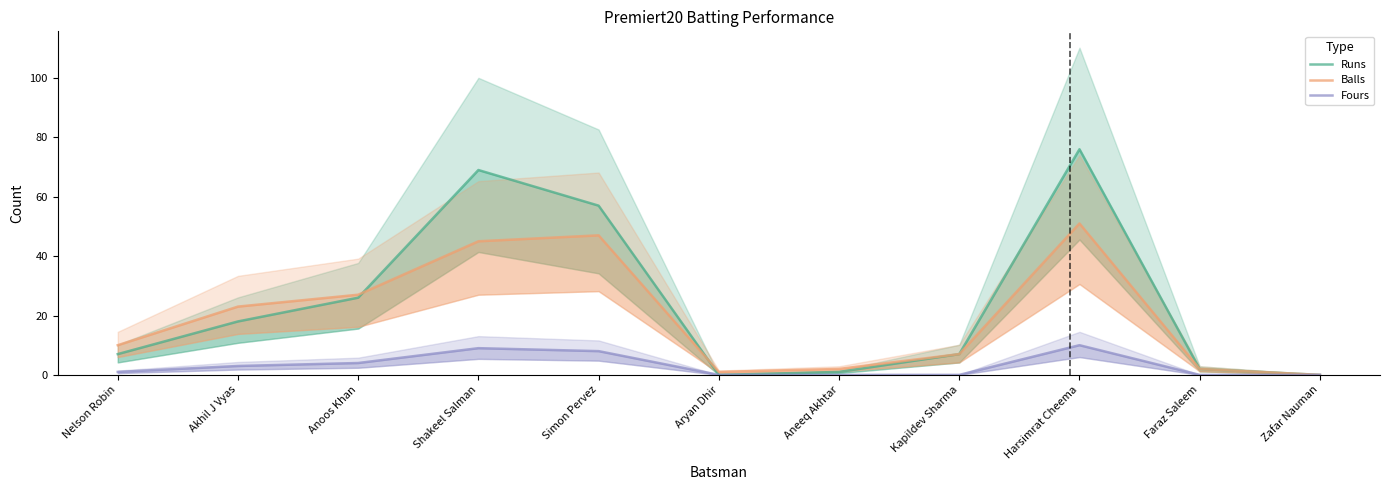

Which series changed the most between Shakeel Salman and Aryan Dhir?

Runs